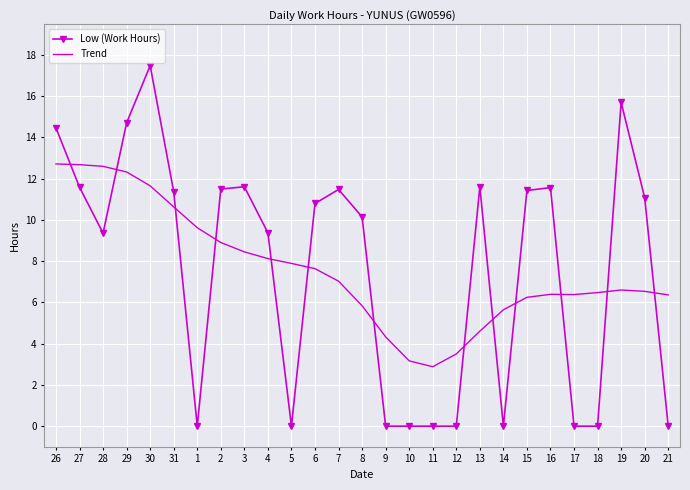

List the series in order of their peak value, lowest first.

Trend, Low (Work Hours)